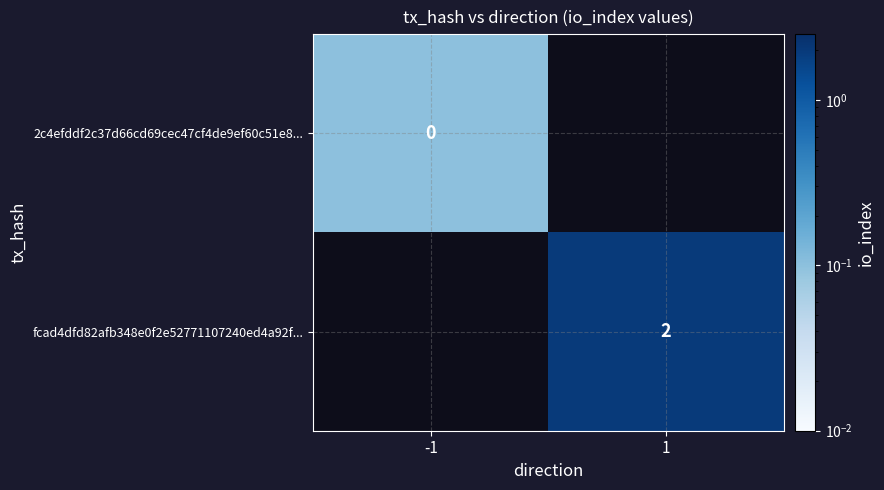

Is it true that fcad4dfd82afb348e0f2e52771107240ed4a92f... equals 1.2 at 1?

False